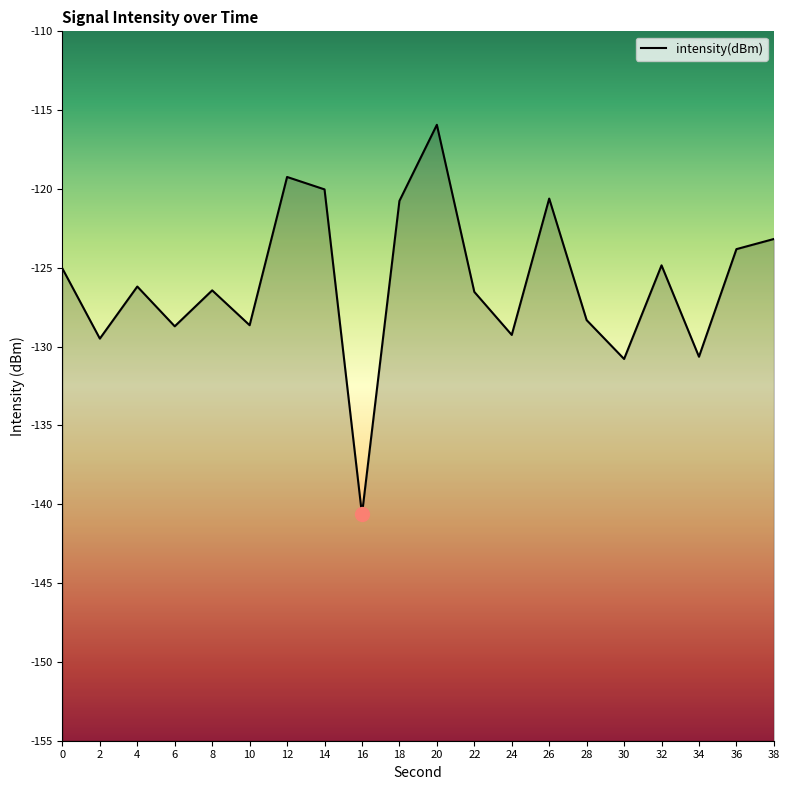

Count the number of values greater than -126.

9